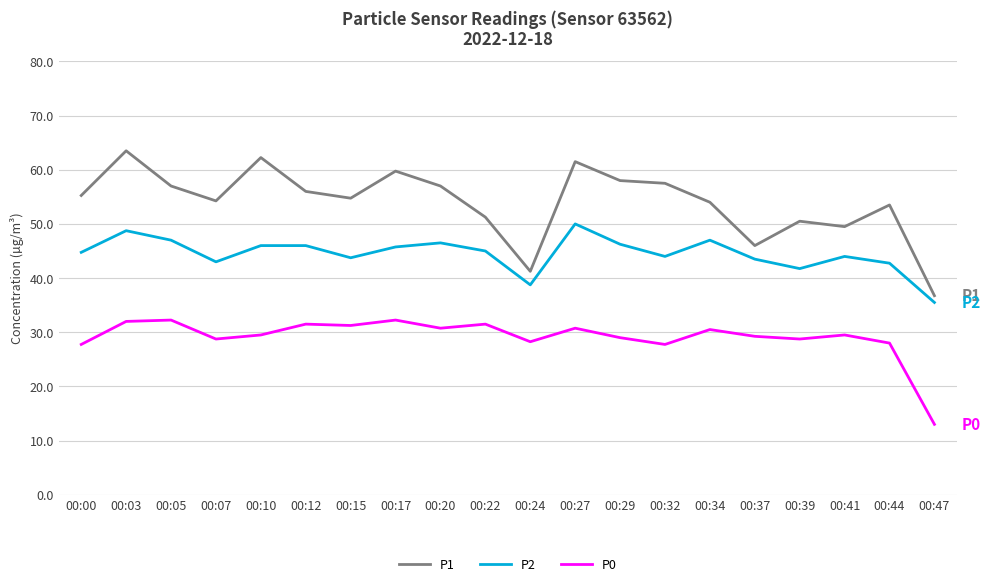

What is the difference between the highest and lowest values at 00:00?

27.5